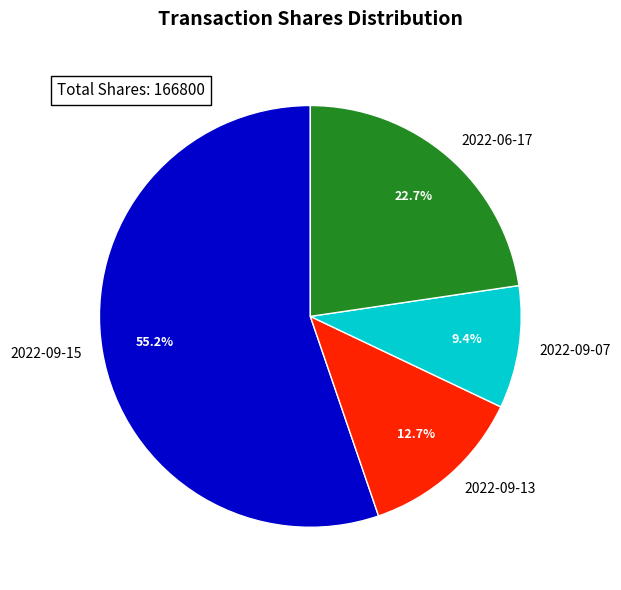

Rank the categories by value from highest to lowest.

2022-09-15, 2022-06-17, 2022-09-13, 2022-09-07